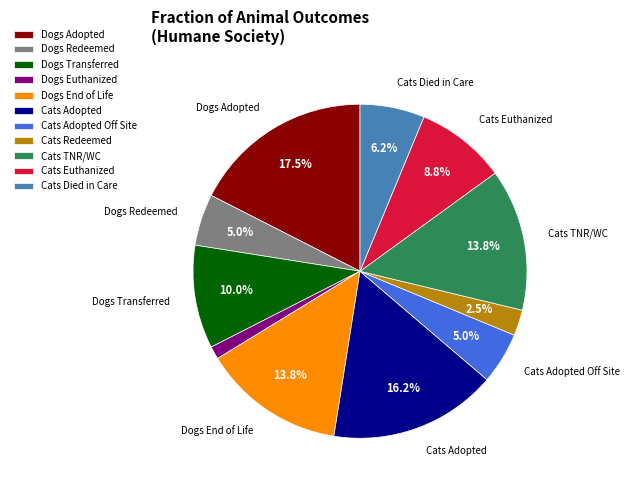

How many slices are in this pie chart?

11